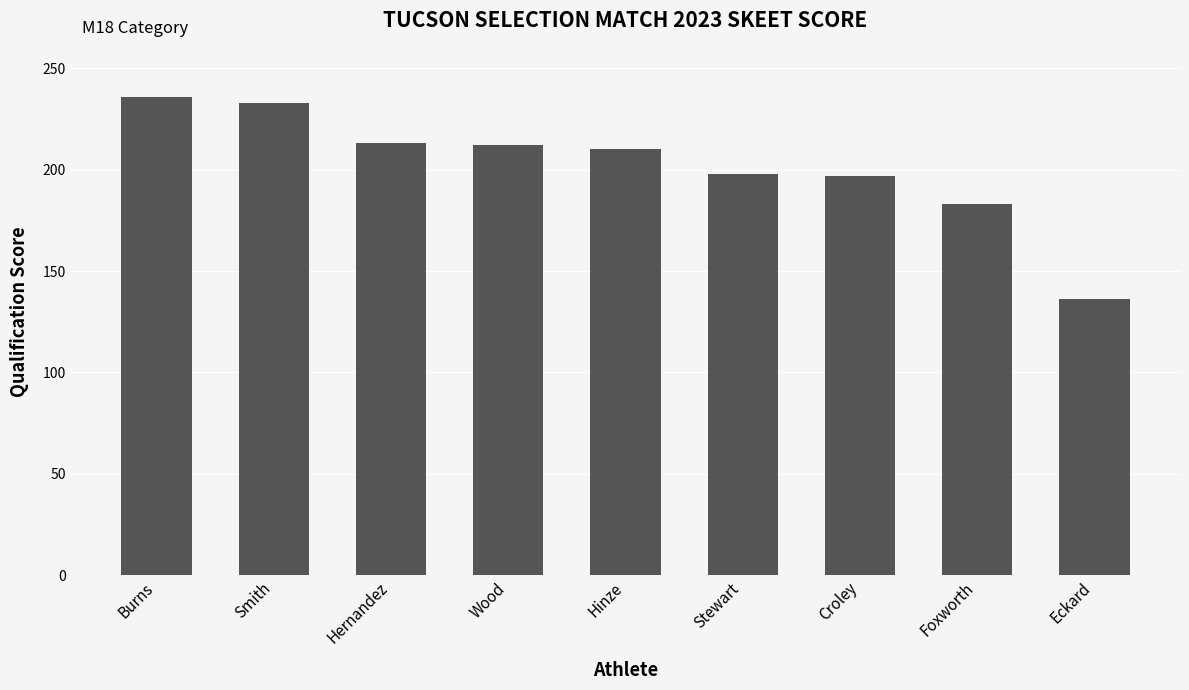

What is the value of the 6th bar from the left?

198